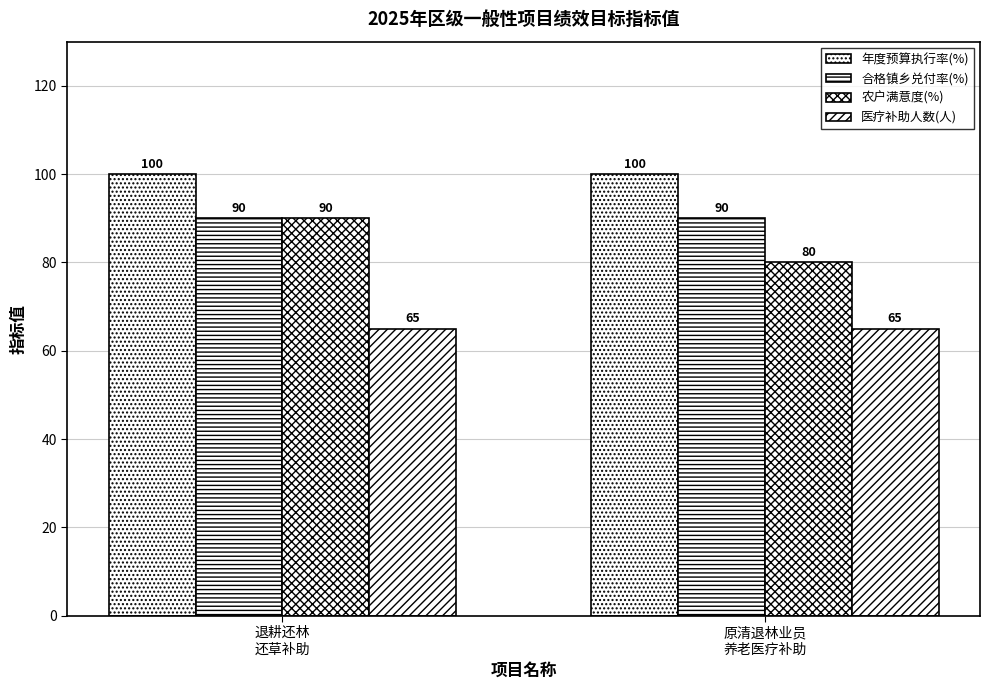

How many bars are there in total?

8